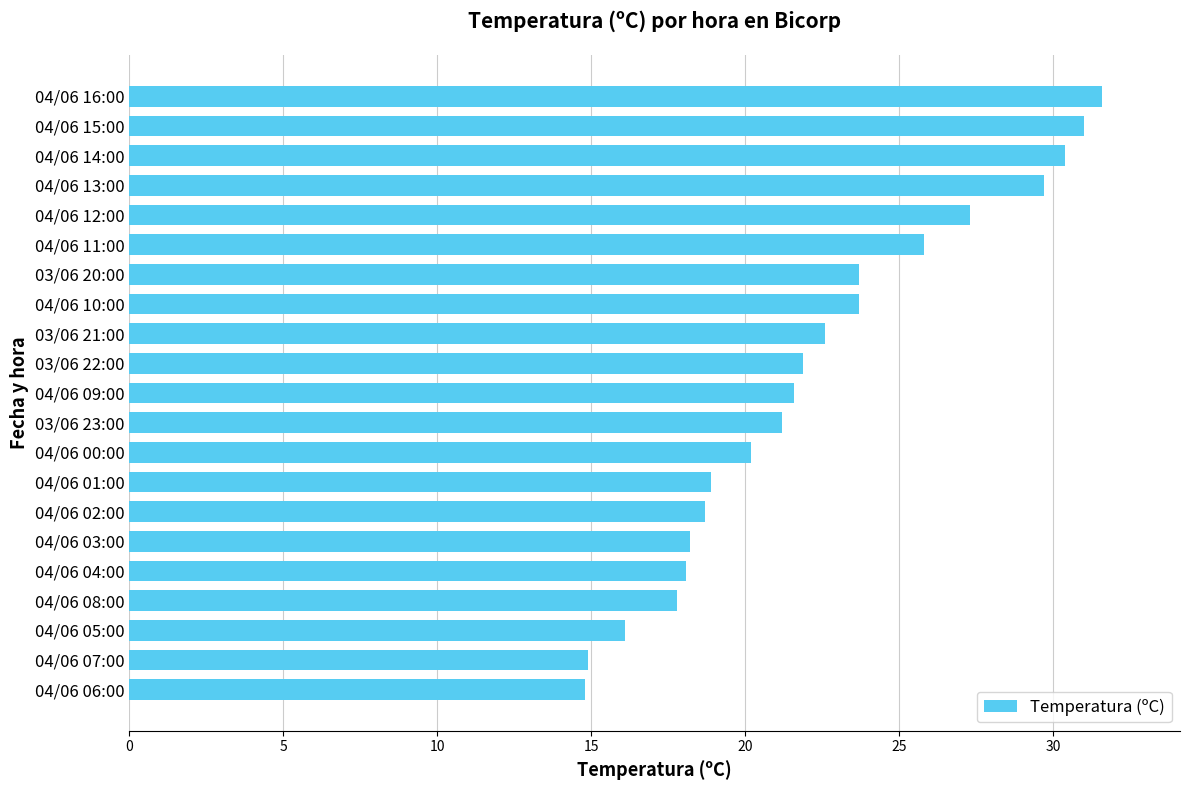

What is the difference between the second highest and second lowest values?

16.1